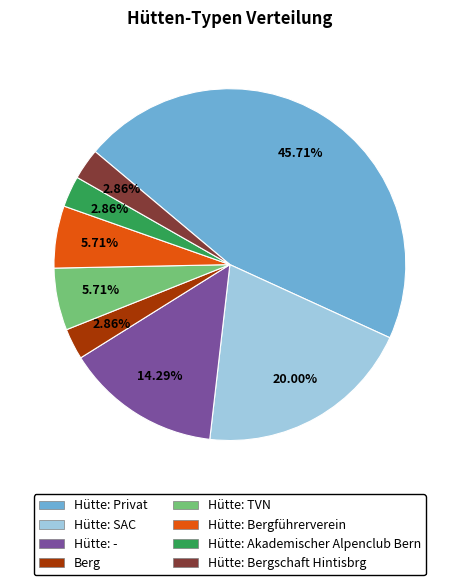

Which slice is the largest?

Hütte: Privat